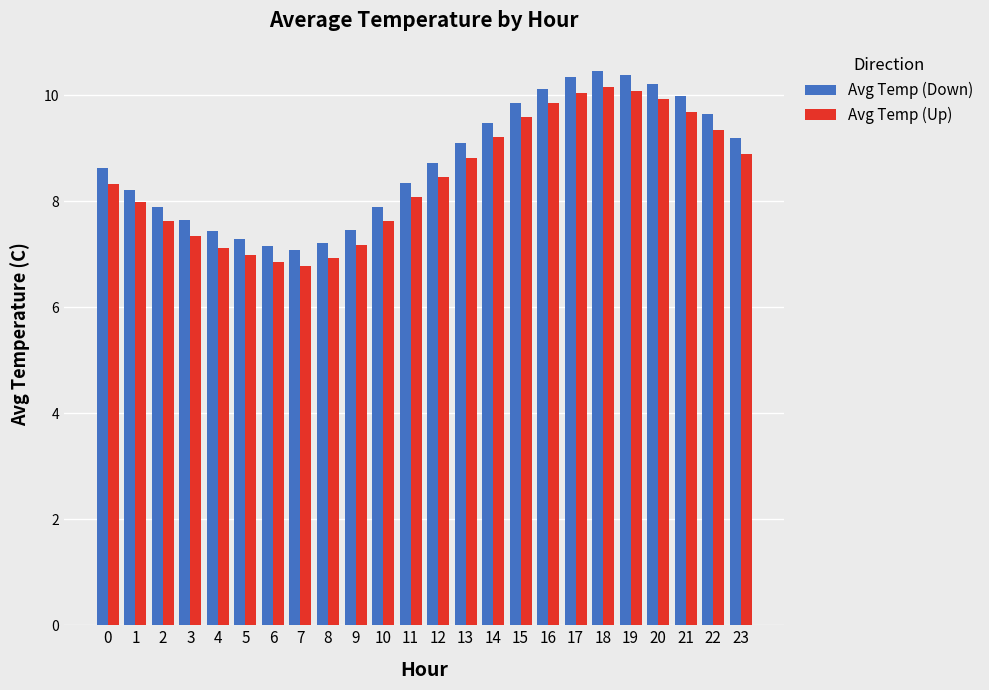

What is the minimum value for Avg Temp (Down)?

7.1